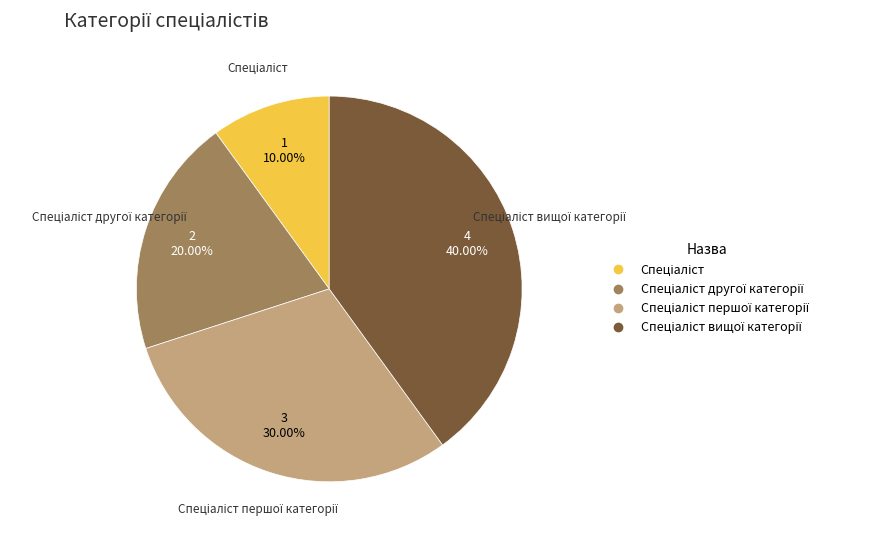

Does any single category account for the majority?

No